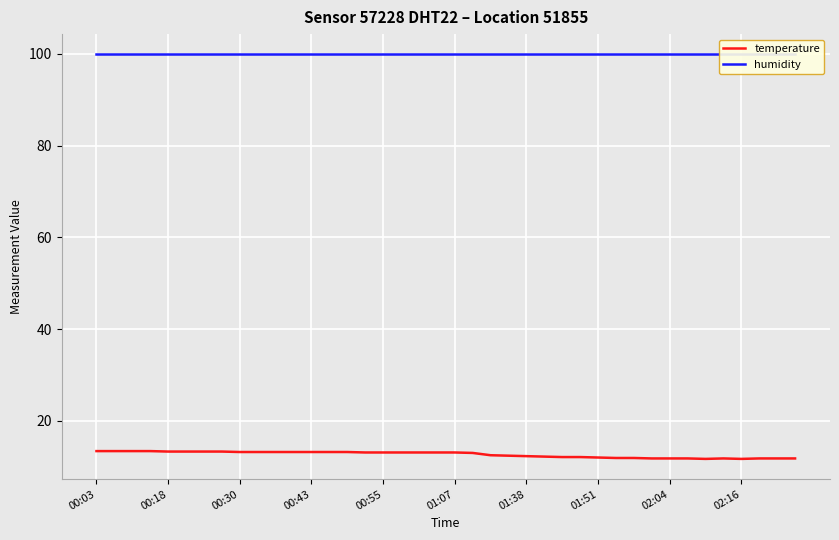

What is the minimum value shown in the chart?

11.7